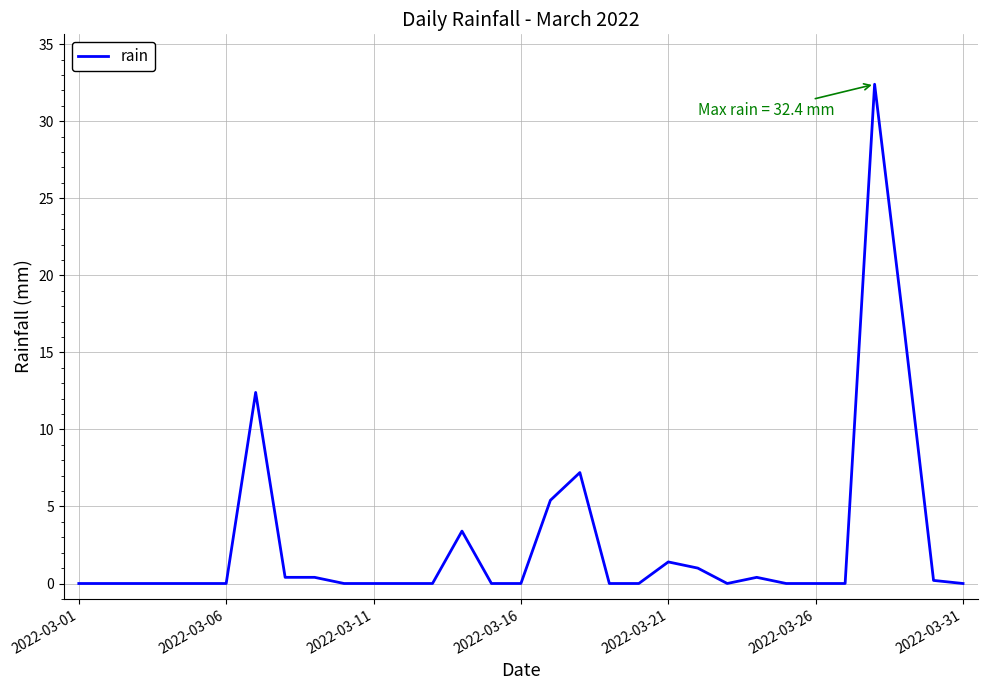

What is the maximum value shown in the chart?

32.4